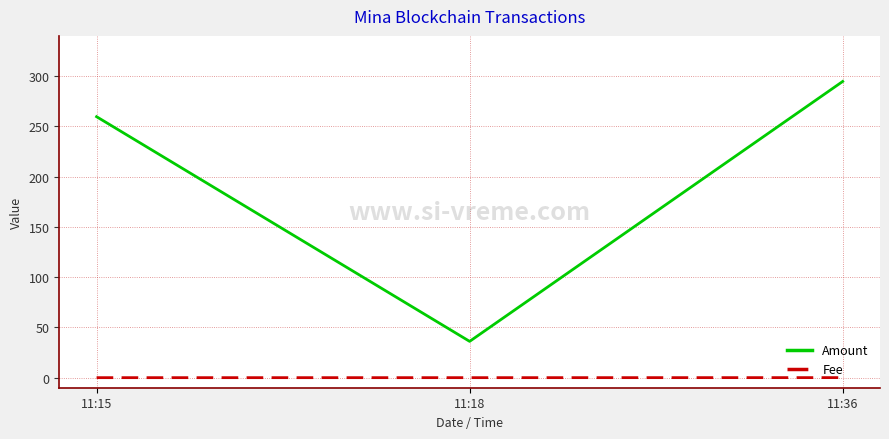

What are all the series names shown in the legend?

Amount, Fee